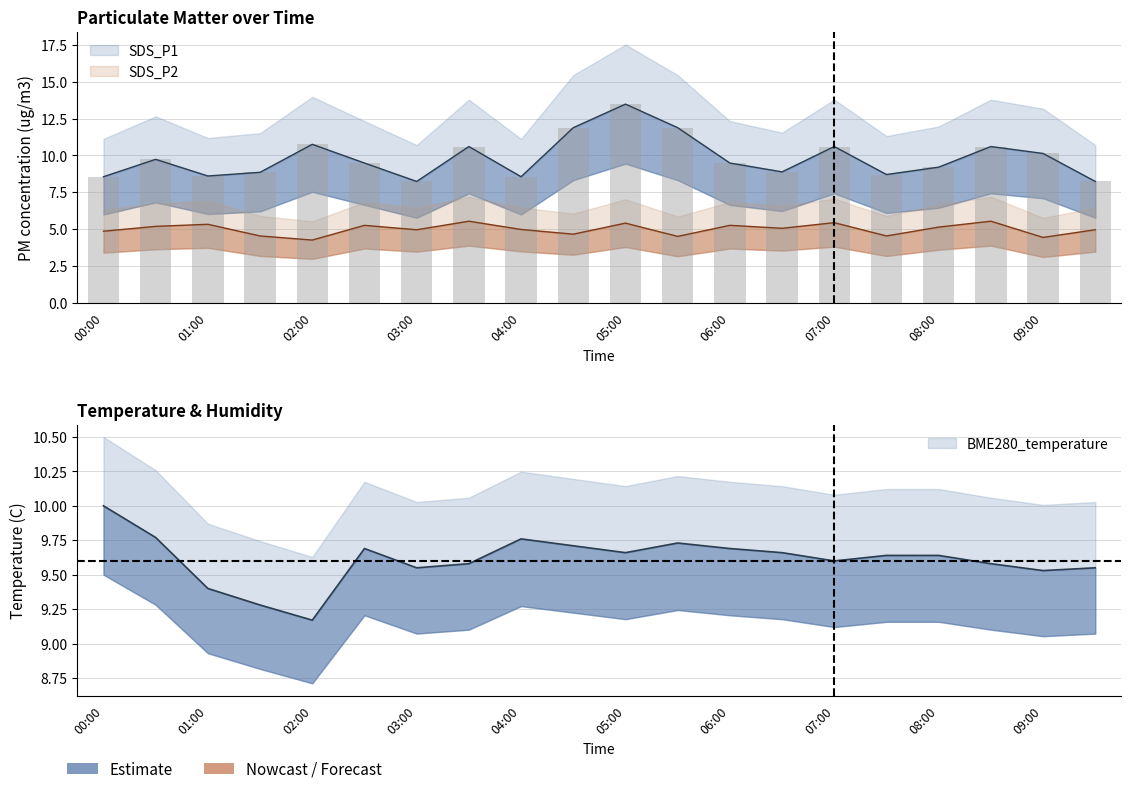

What are all the series names shown in the legend?

SDS_P1, SDS_P2, BME280_temperature